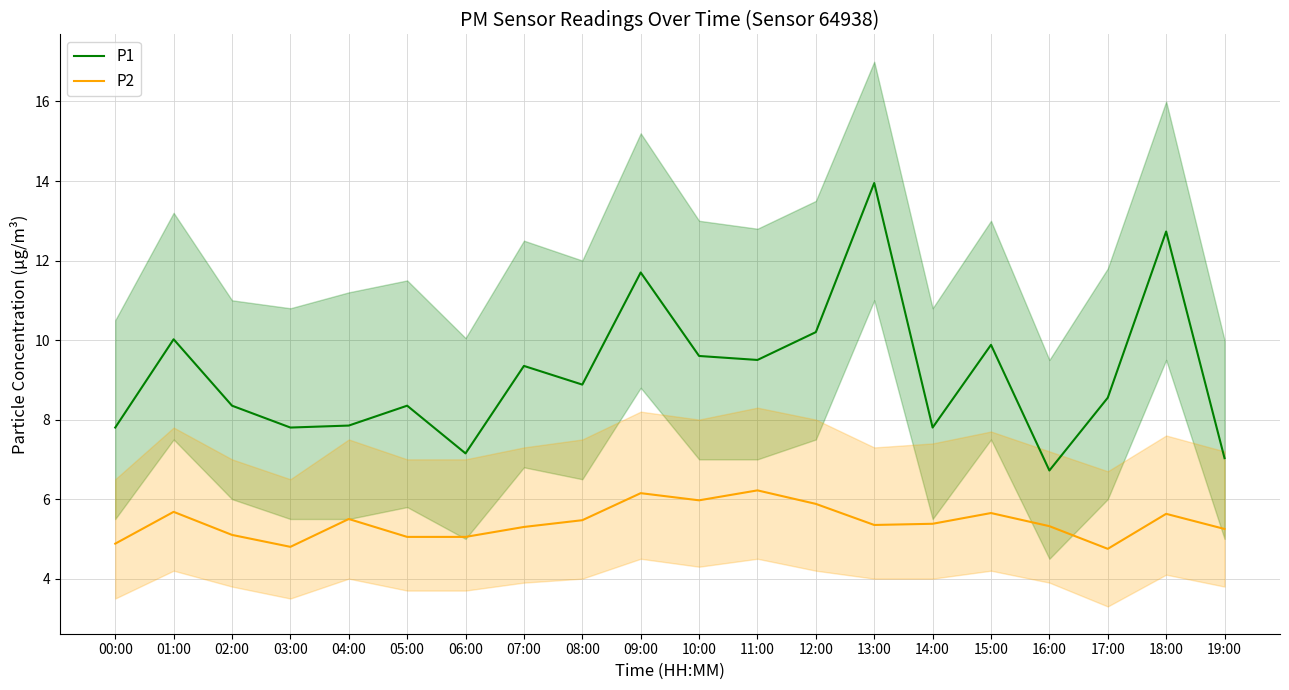

What is the minimum value shown in the chart?

4.8